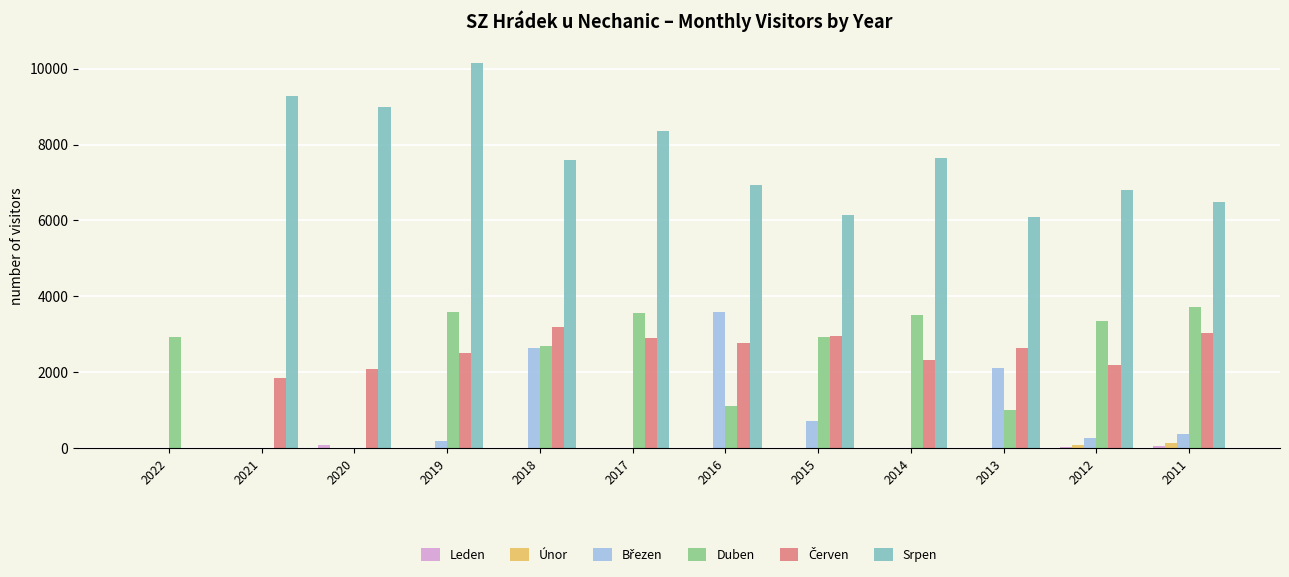

Are the bars grouped side by side (vs. stacked)?

Yes